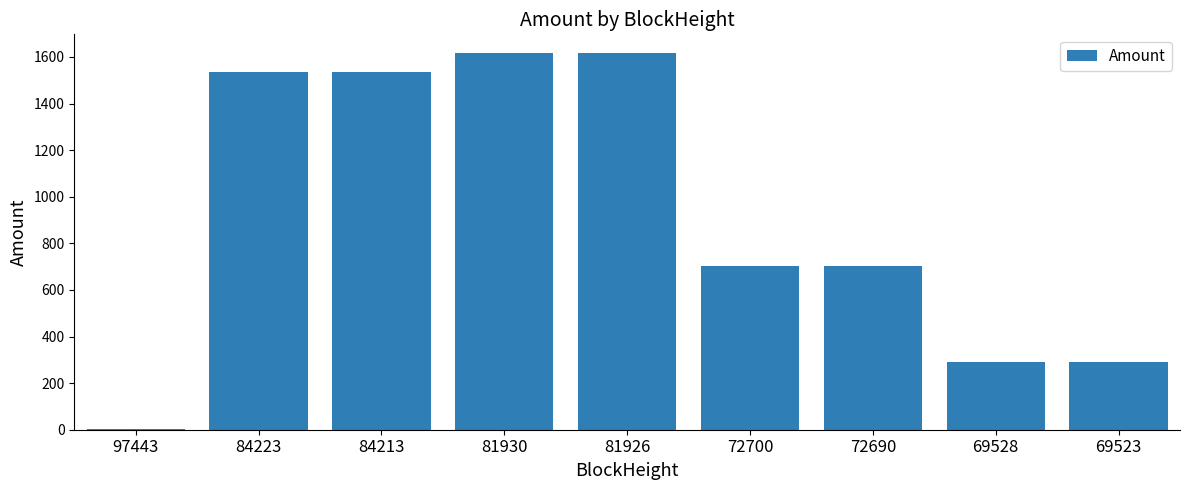

What is the maximum value shown in the chart?

1616.2